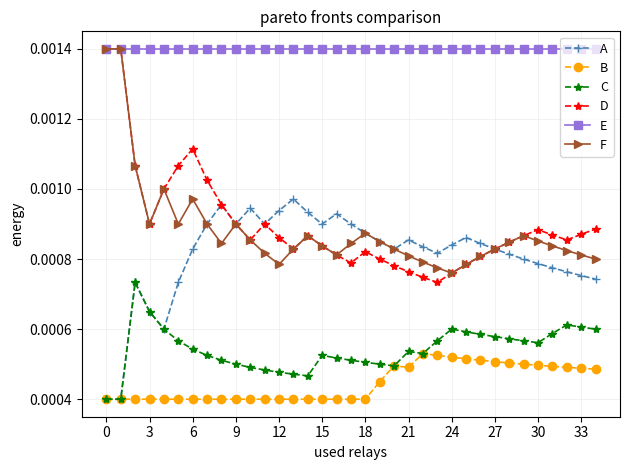

Does the chart have visible grid lines?

Yes